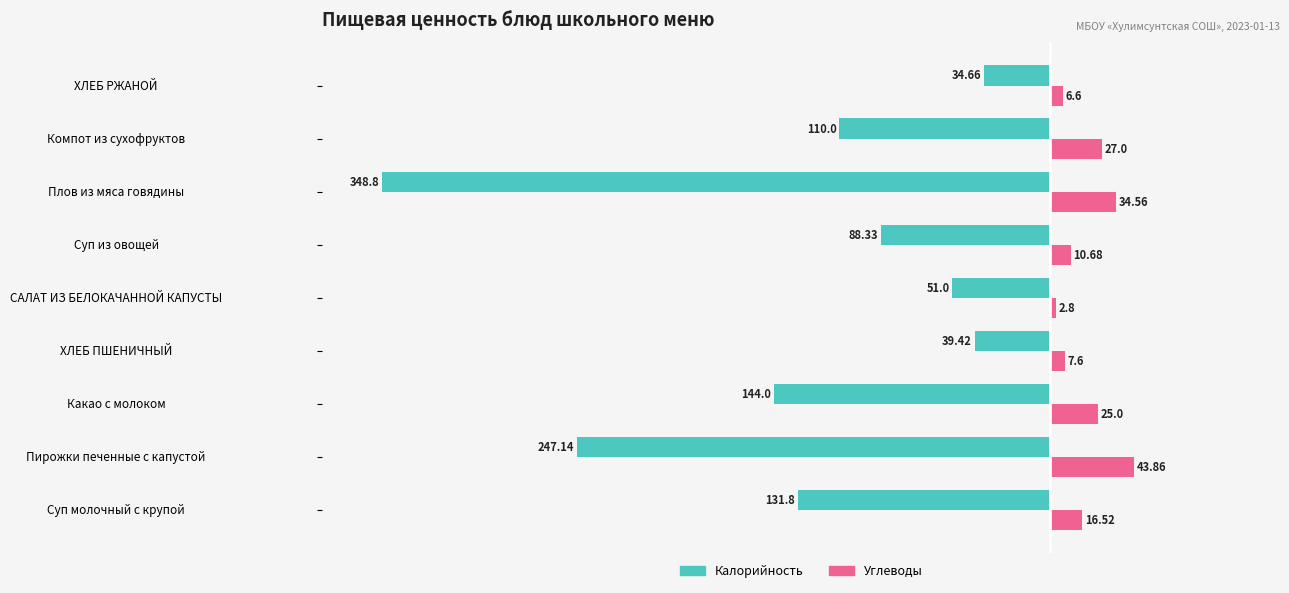

What is the total value across all series at Плов из мяса говядины?

-314.2